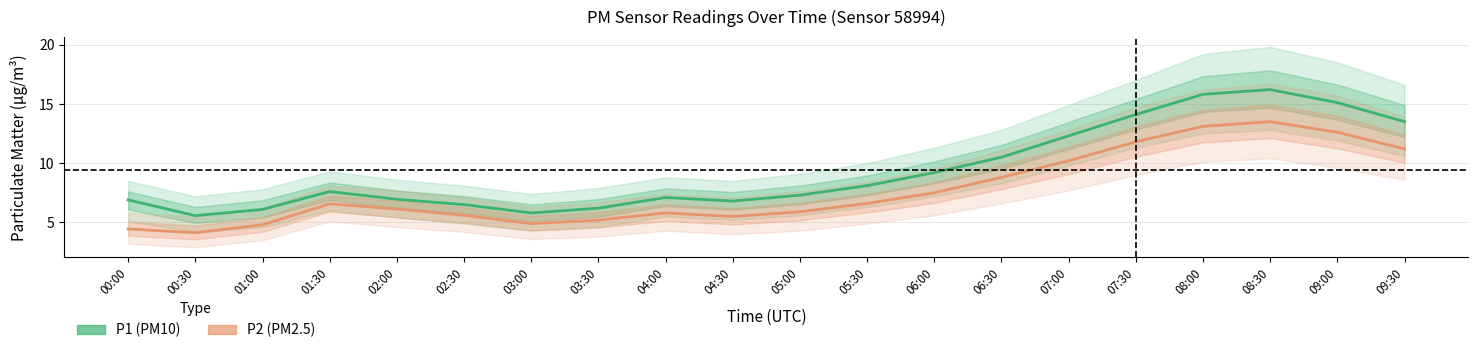

What is the label of the 14th point from the left?

06:30